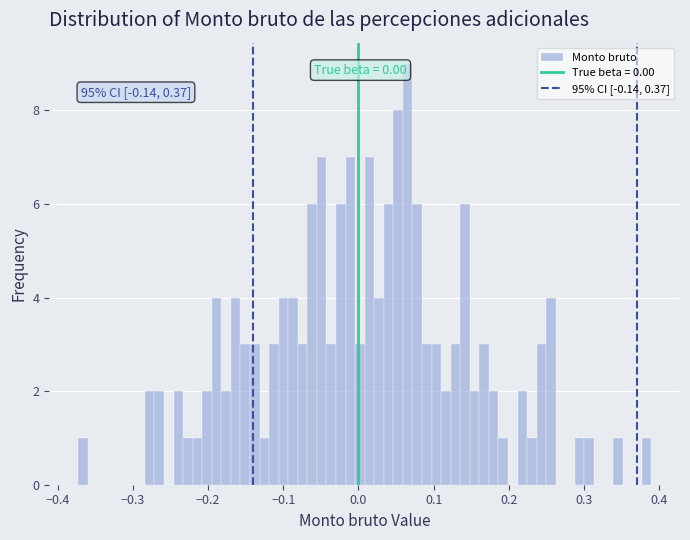

Around what value on the x-axis is the tallest bar? Give the approximate position of its centre, as read against the axis.

0.07